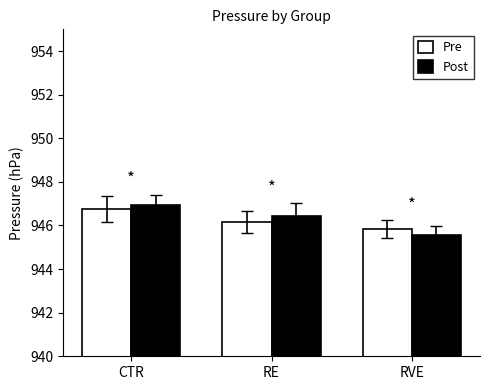

How many values in the Pre series exceed 946?

2